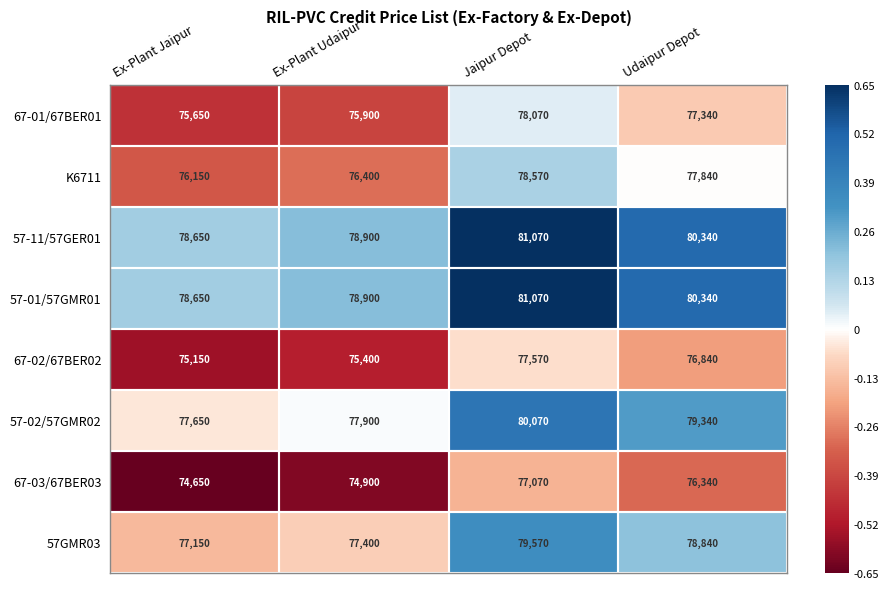

The 57-02/57GMR02 series shows 127013 at Ex-Plant Jaipur. True or false?

False